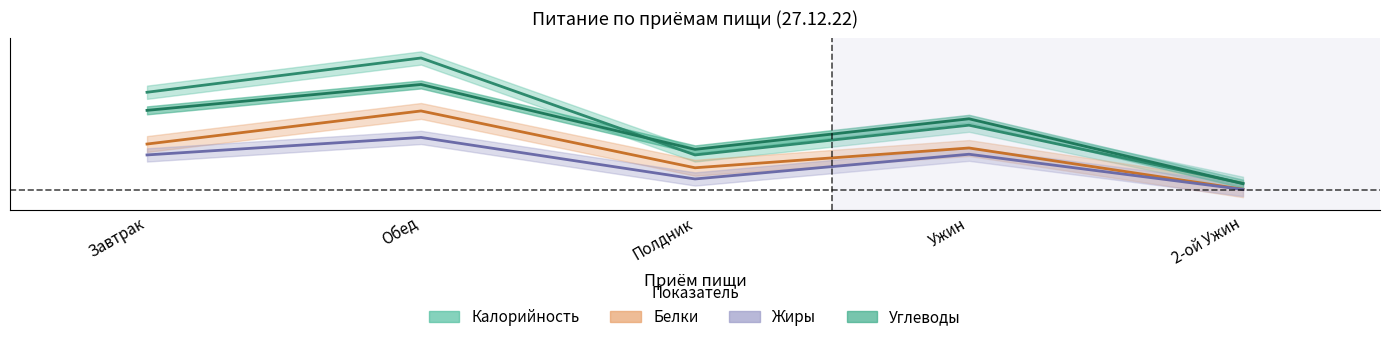

Is the value of Калорийность at Ужин greater than the value of Белки at 2-ой Ужин?

Yes